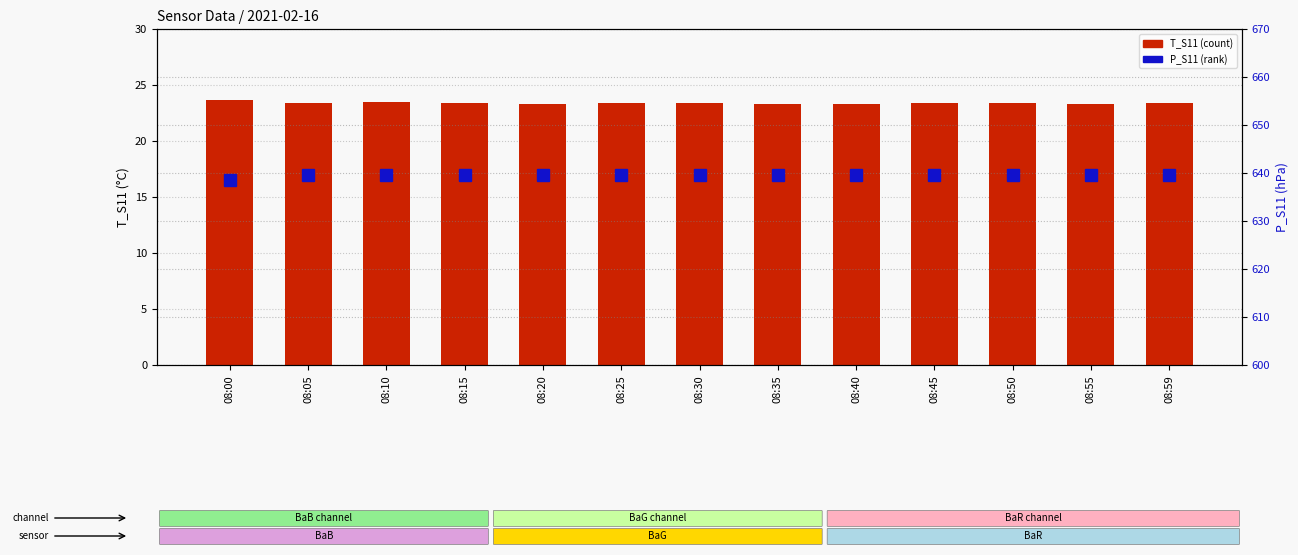

Count the number of categories in the chart.

13